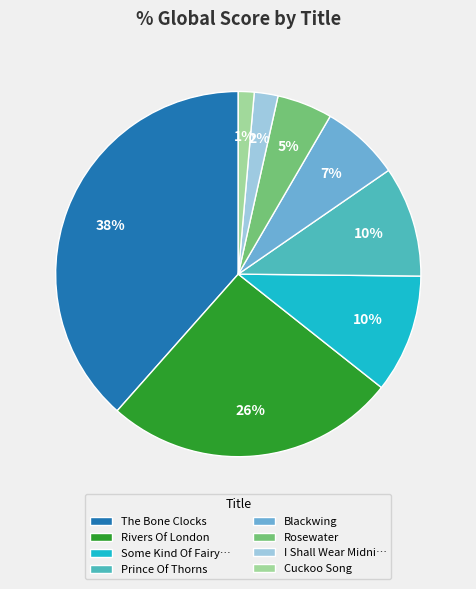

How many segments does this pie chart have?

8